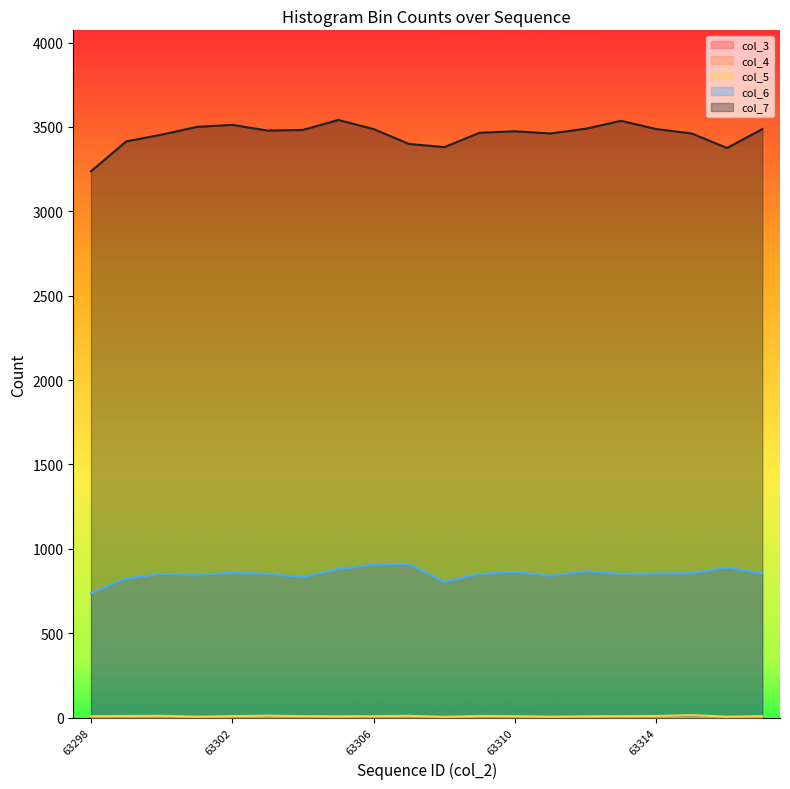

In col_6, how many points are higher than both neighbors (excluding endpoints)?

6